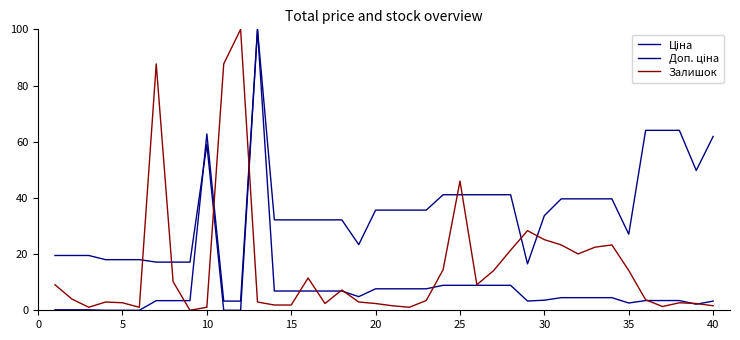

Is this an area chart (filled region under the line)?

No